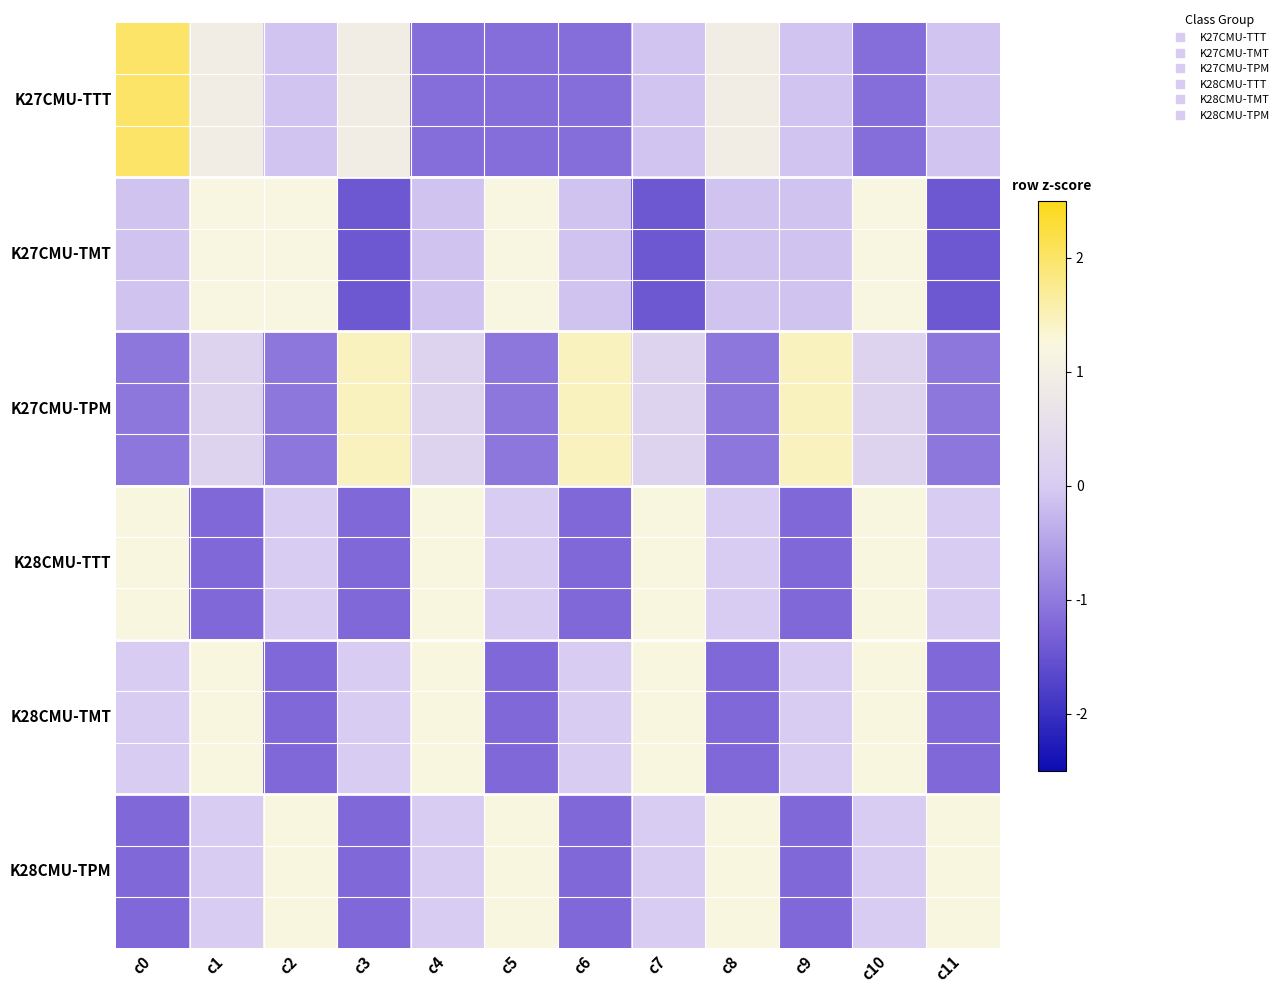

Which has a higher value, c8 or c7?

c8